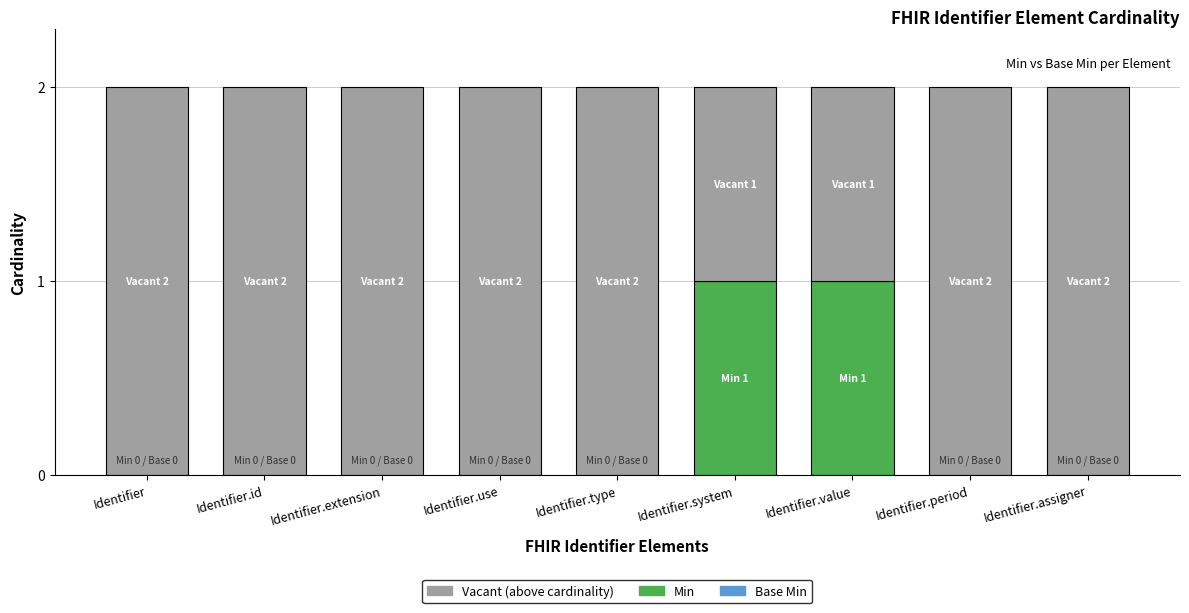

Are the bars grouped side by side (vs. stacked)?

Yes